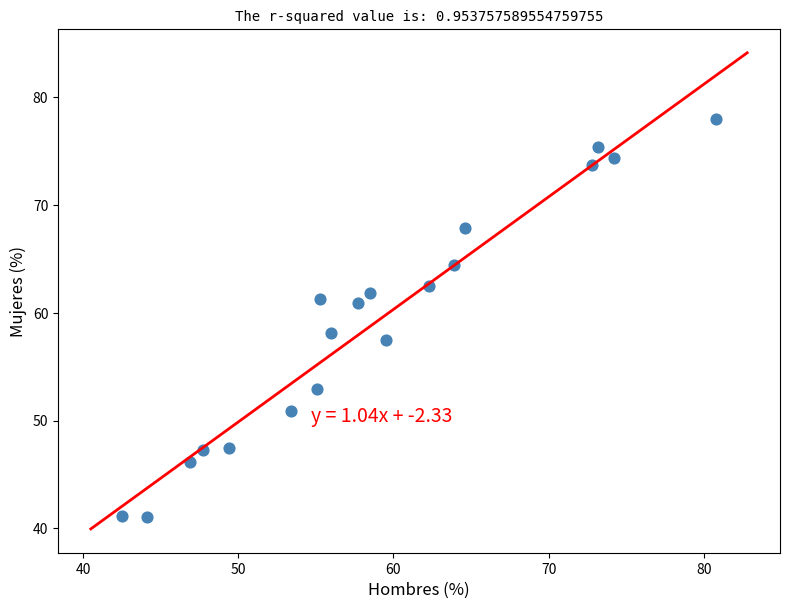

What is the range of Y values (max minus min)?

36.9